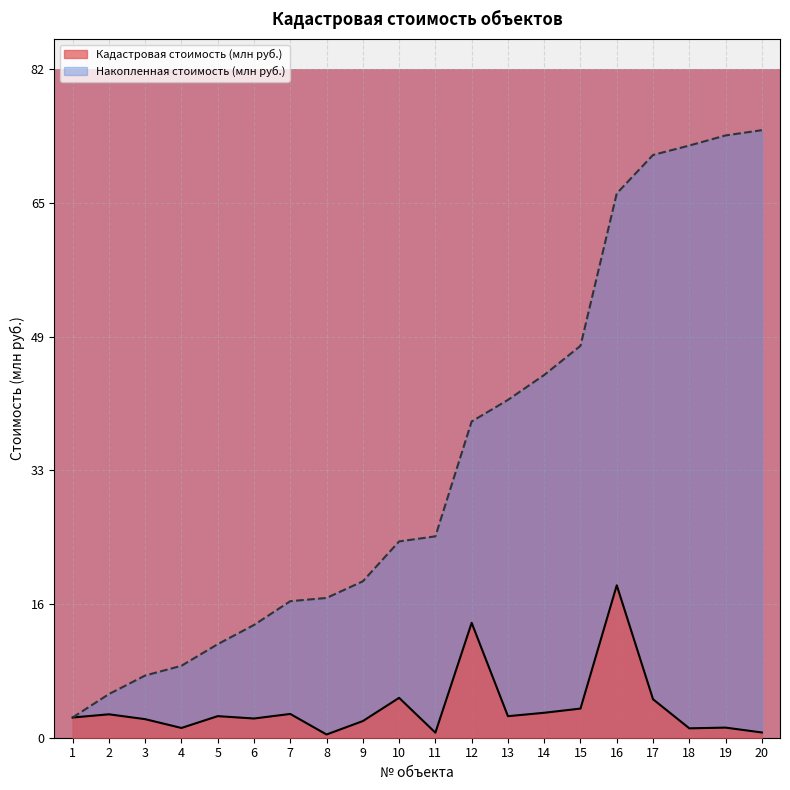

What is the average value of the Накопленная стоимость (млн руб.) series?

34.0